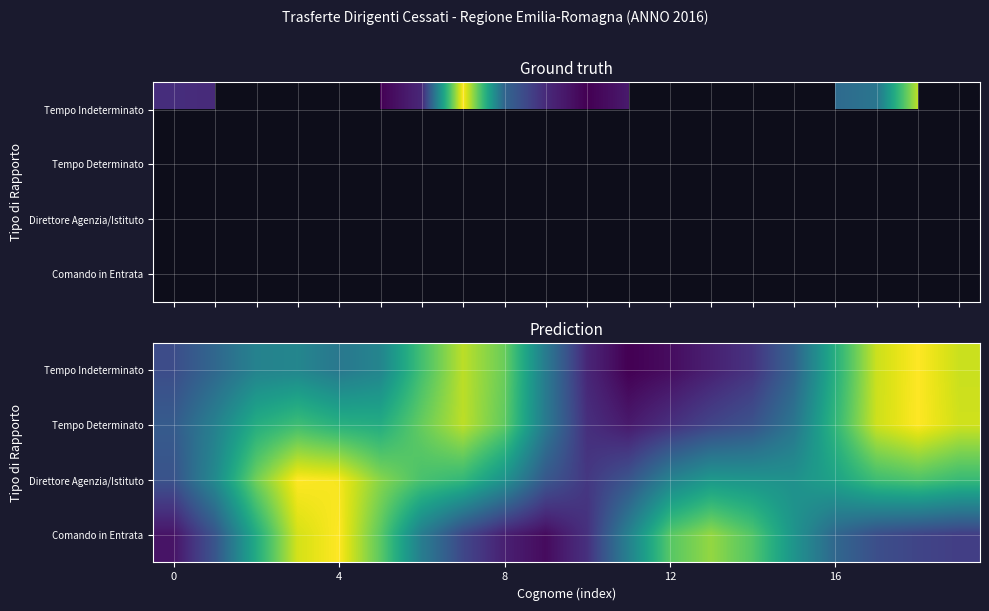

What is the smallest value displayed?

257.6